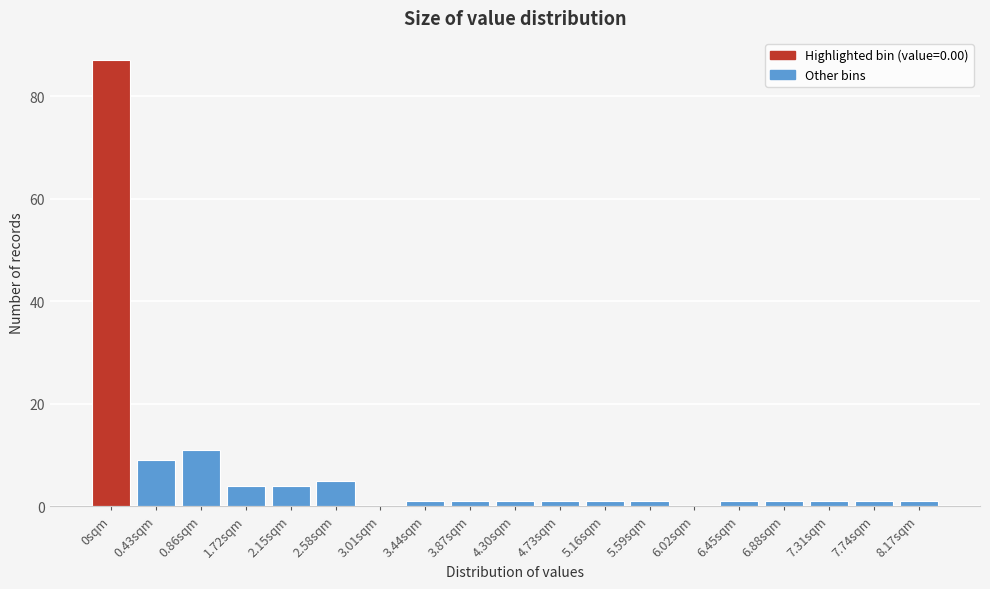

Reading left to right, transcribe all the data shown in this chart.

0sqm=87	0.43sqm=9	0.86sqm=11	1.72sqm=4	2.15sqm=4	2.58sqm=5	3.01sqm=0	3.44sqm=1	3.87sqm=1	4.30sqm=1	4.73sqm=1	5.16sqm=1	5.59sqm=1	6.02sqm=0	6.45sqm=1	6.88sqm=1	7.31sqm=1	7.74sqm=1	8.17sqm=1